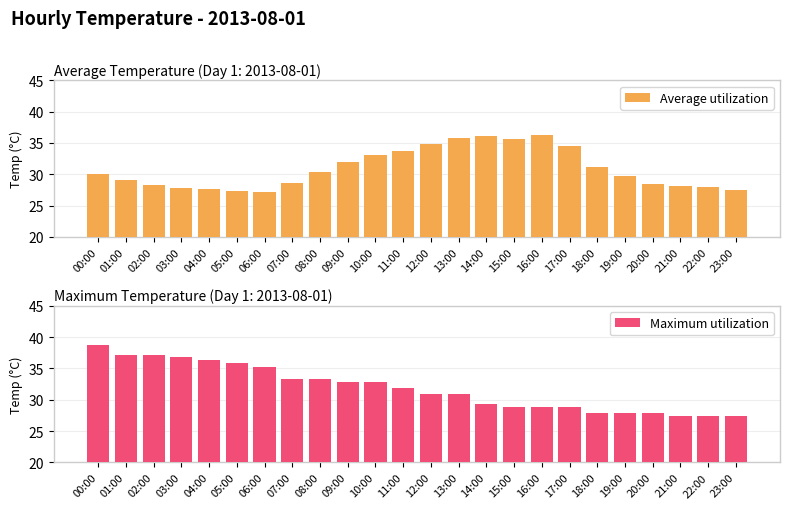

True or false: Maximum utilization has a value of 40.6 at 16:00.

False